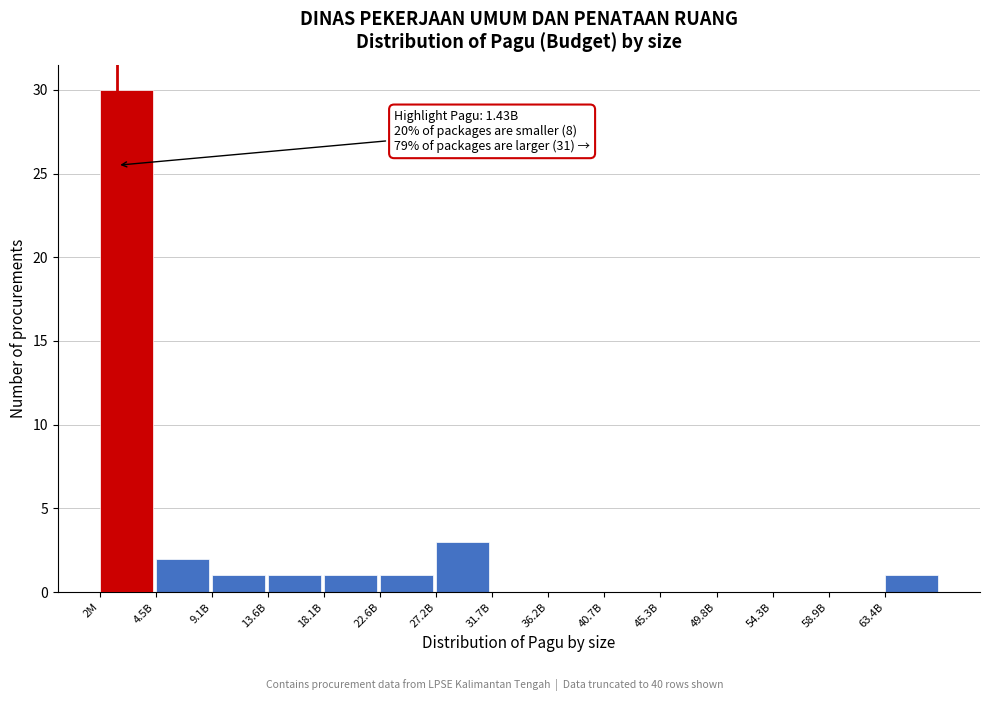

Reading left to right, what are all the values shown in this chart?

2M=30	4.5B=2	9.1B=1	13.6B=1	18.1B=1	22.6B=1	27.2B=3	31.7B=0	36.2B=0	40.7B=0	45.3B=0	49.8B=0	54.3B=0	58.9B=0	63.4B=1